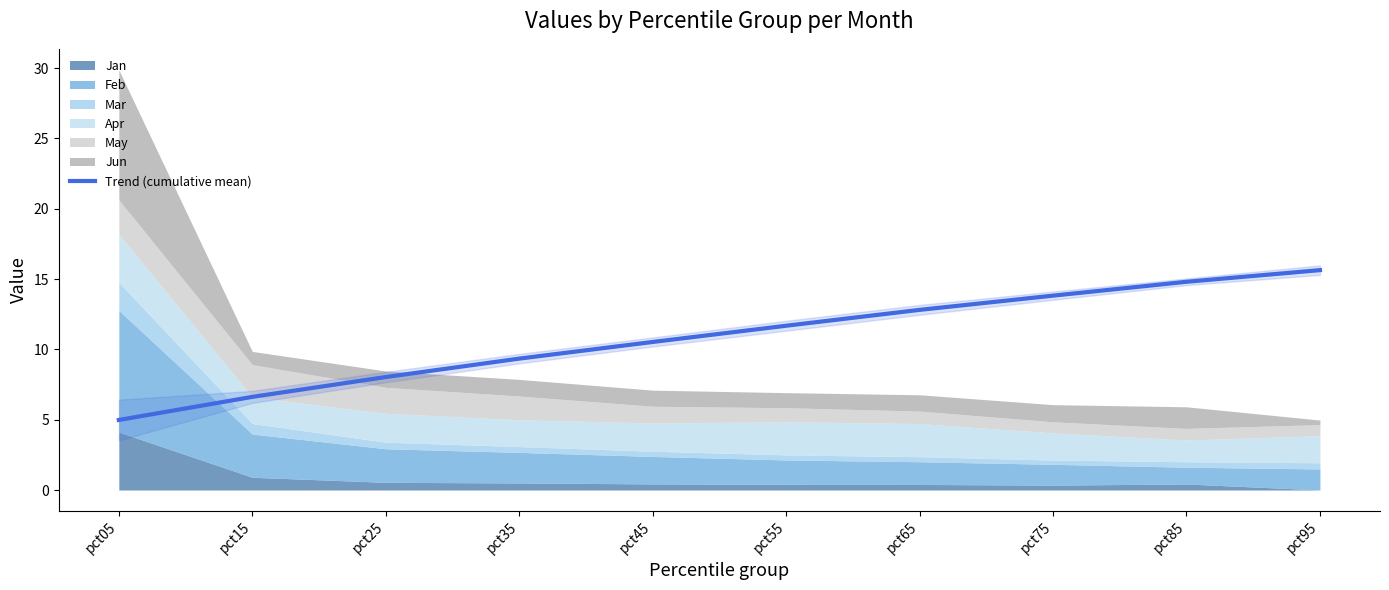

Reading left to right, list all the values displayed in this chart.

5.0	6.6	8.0	9.3	10.5	11.7	12.8	13.8	14.8	15.6